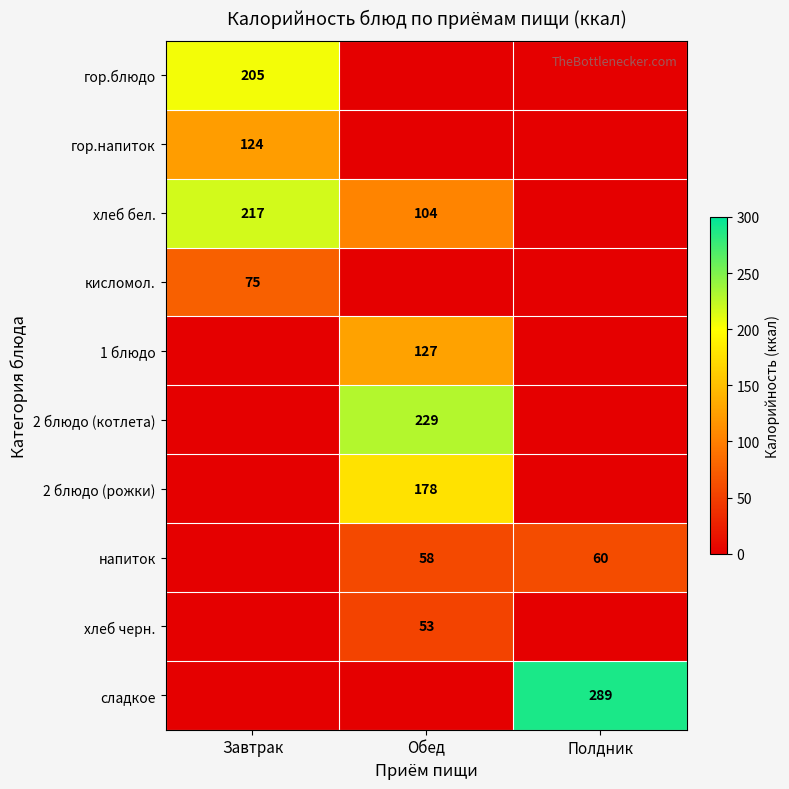

The 2 блюдо (котлета) series shows 229 at Обед. True or false?

True